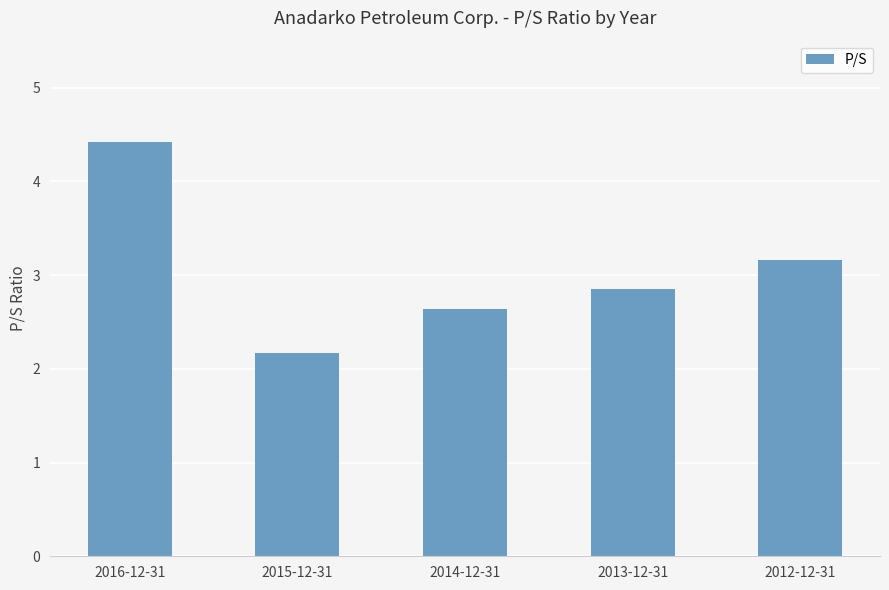

What is the sum of all values?

15.2